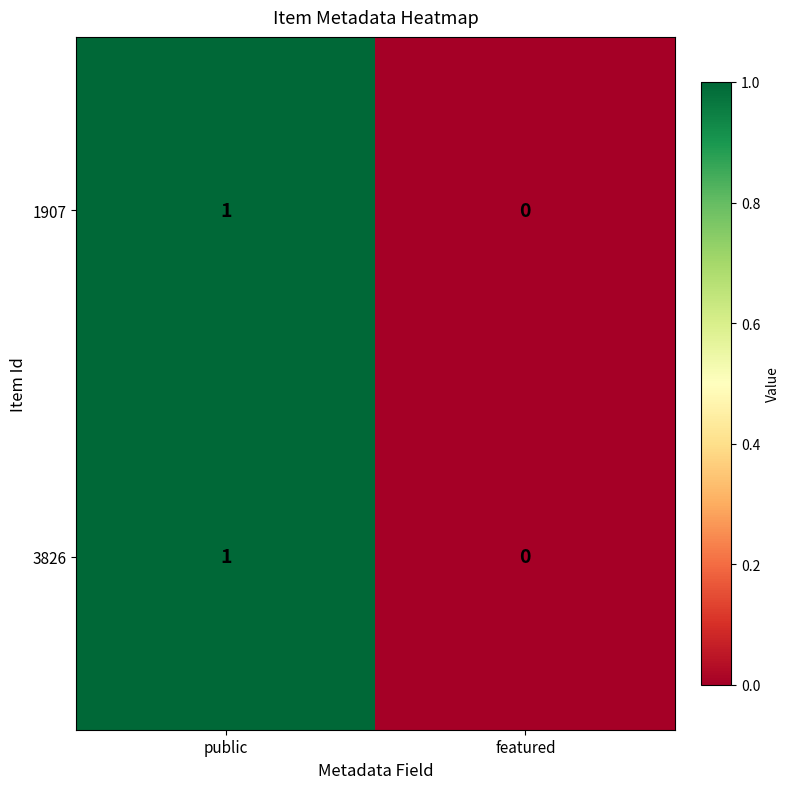

How many distinct data groups are displayed?

2